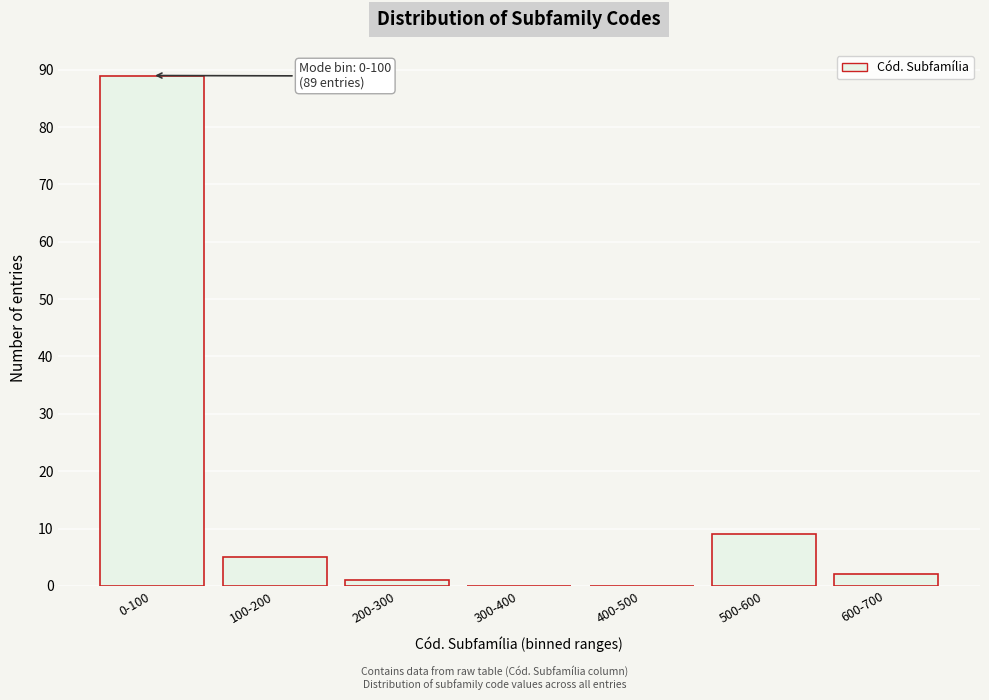

Reading left to right, transcribe all the data shown in this chart.

0-100=89	100-200=5	200-300=1	300-400=0	400-500=0	500-600=9	600-700=2